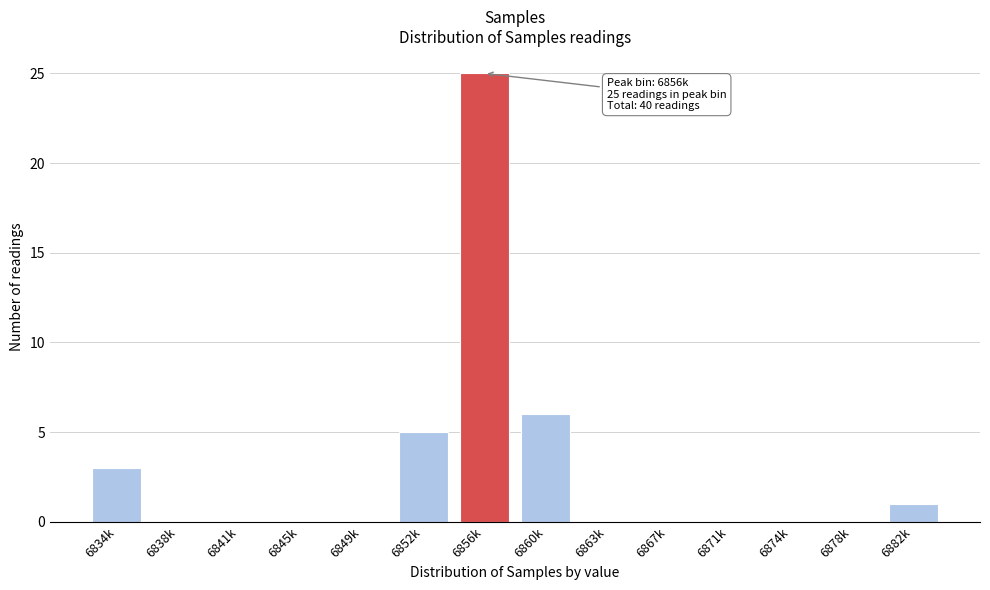

Reading left to right, extract all data points from this chart.

6834k=3	6838k=0	6841k=0	6845k=0	6849k=0	6852k=5	6856k=25	6860k=6	6863k=0	6867k=0	6871k=0	6874k=0	6878k=0	6882k=1